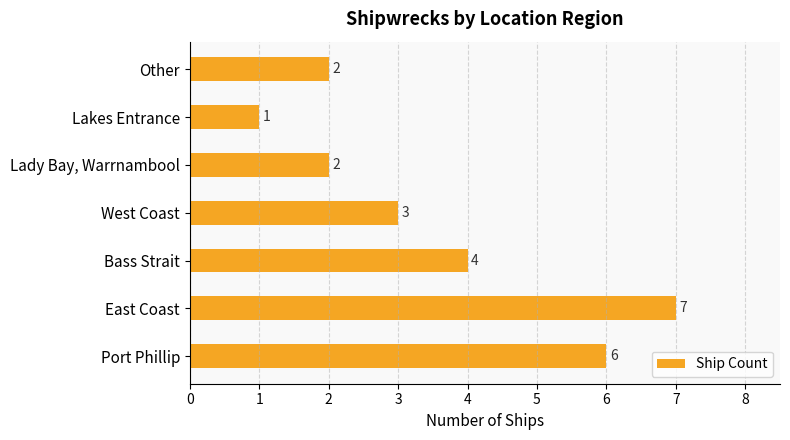

How many bars are there in total?

7